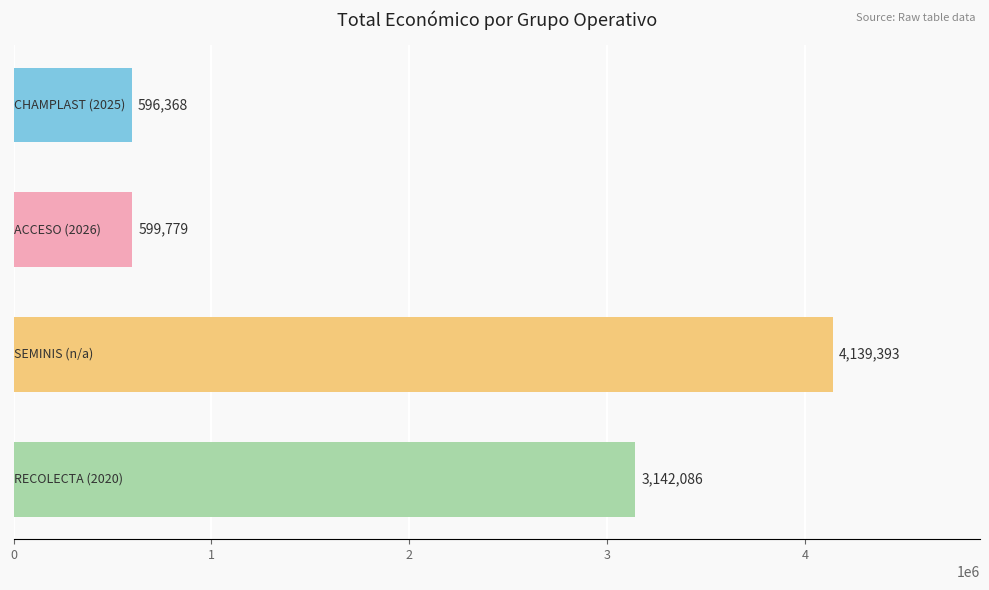

What is the maximum value shown in the chart?

4139393